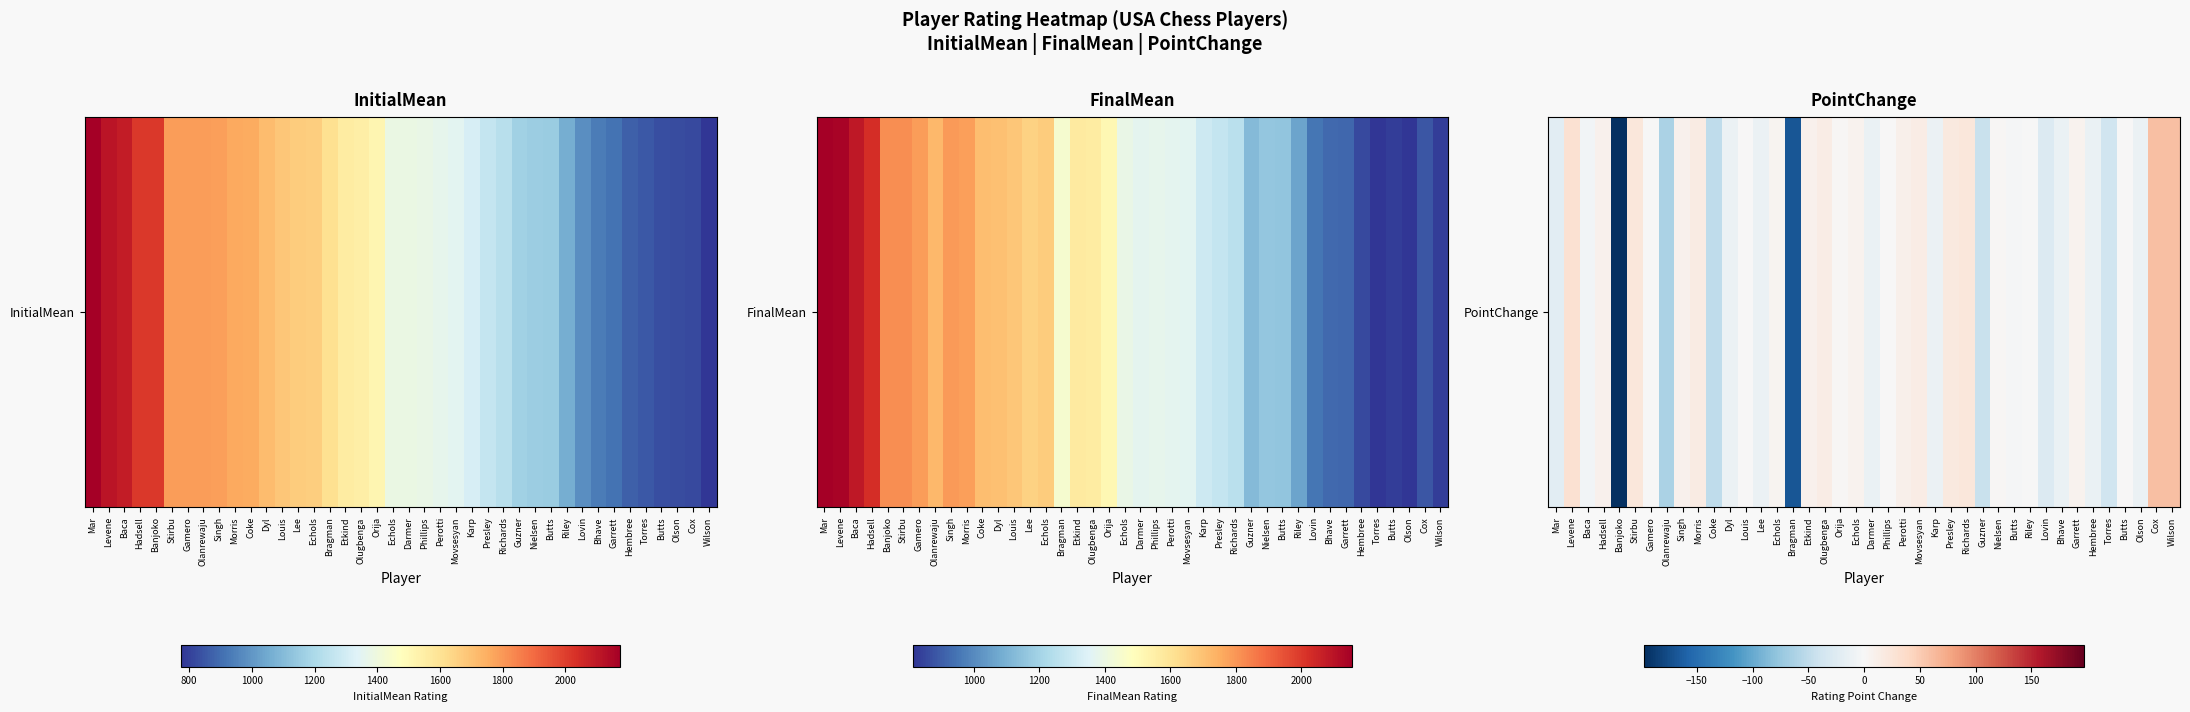

How many values are below 0?

19